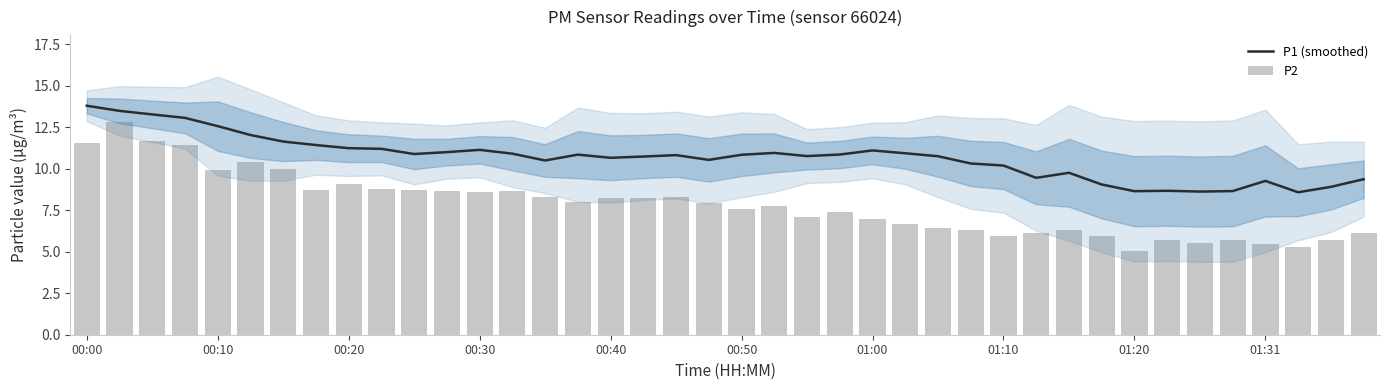

What is the approximate value of P1 (smoothed) at 38?

8.9